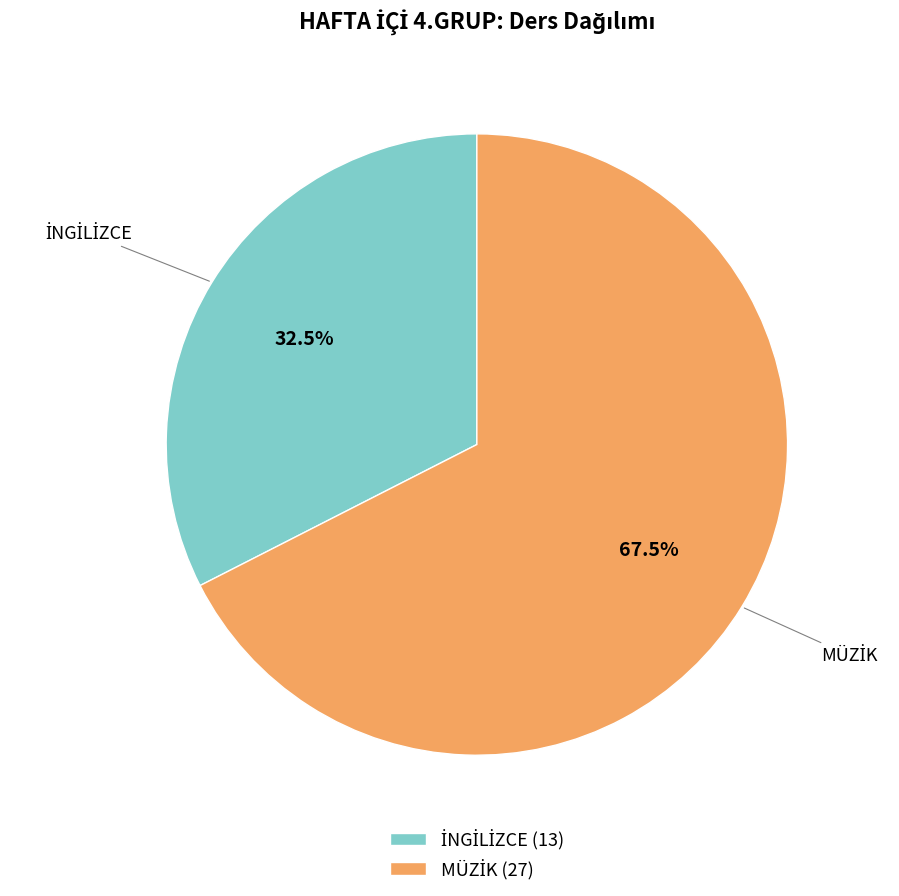

How many segments does this pie chart have?

2